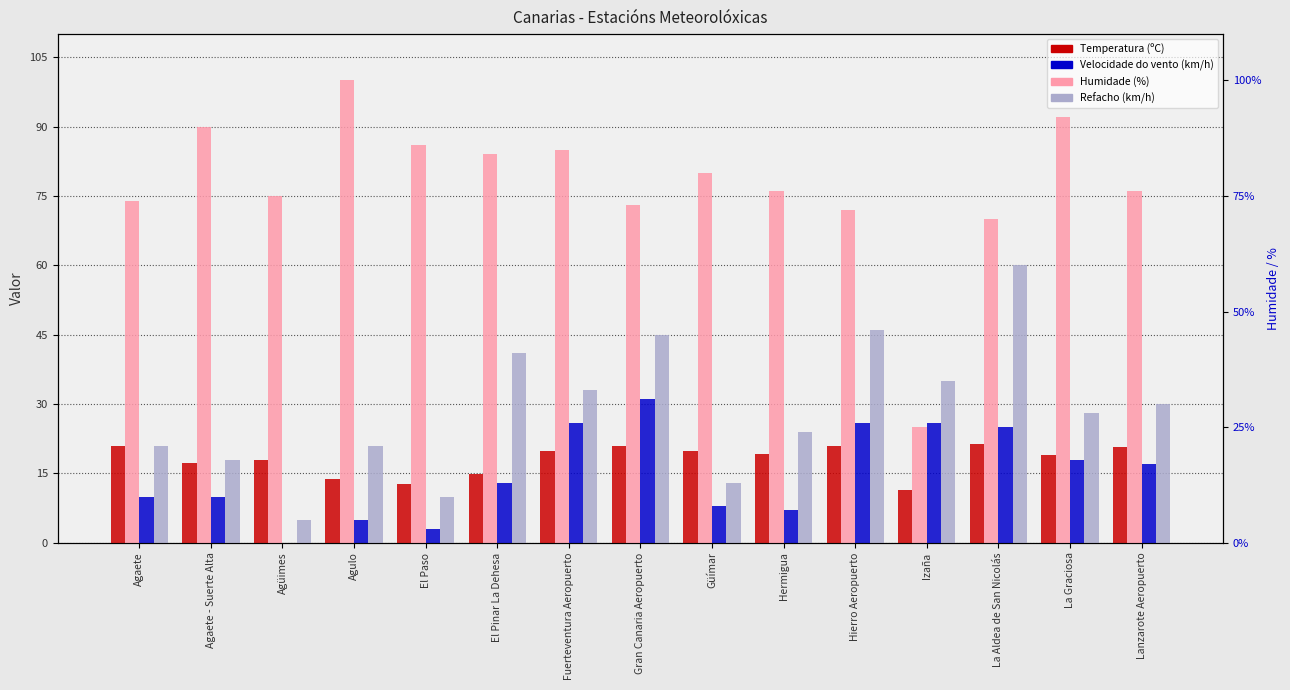

How many distinct data groups are displayed?

4